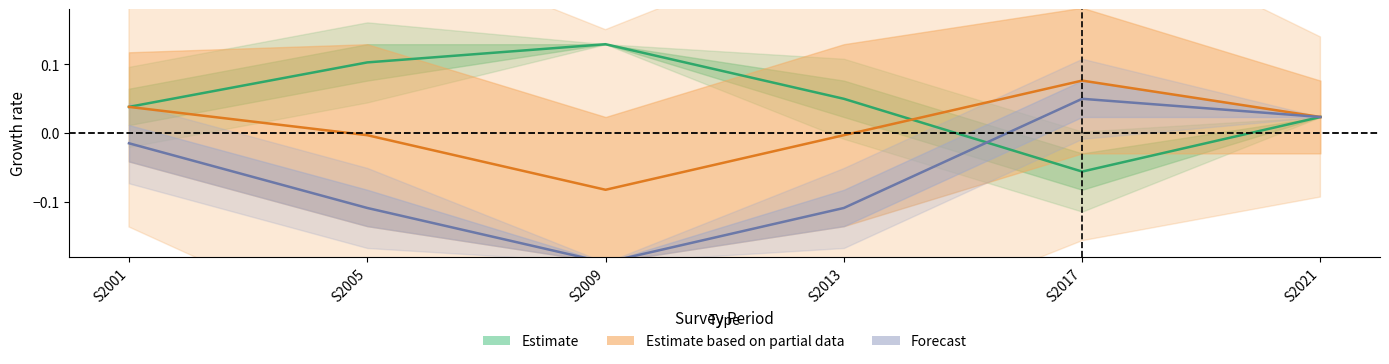

What is the difference between the Estimate based on partial data (mid) values at S2017 and S2013?

0.1